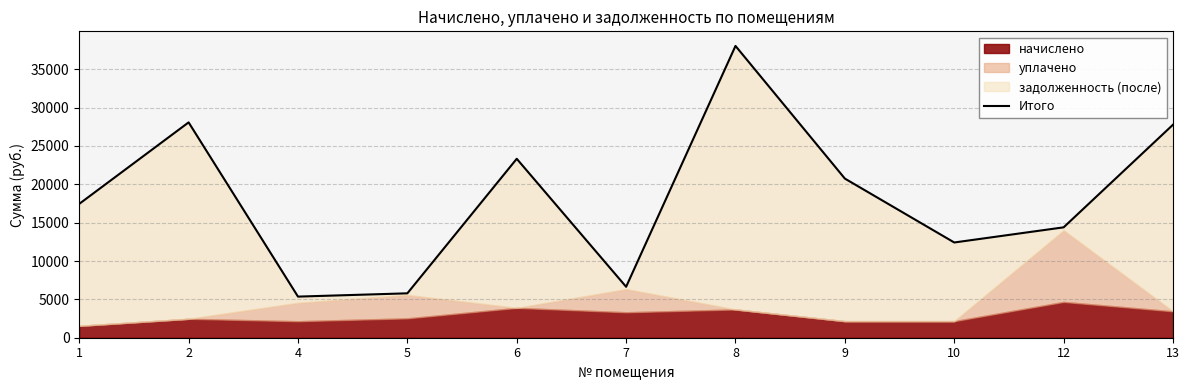

Which has a higher value, 6 or 10?

6